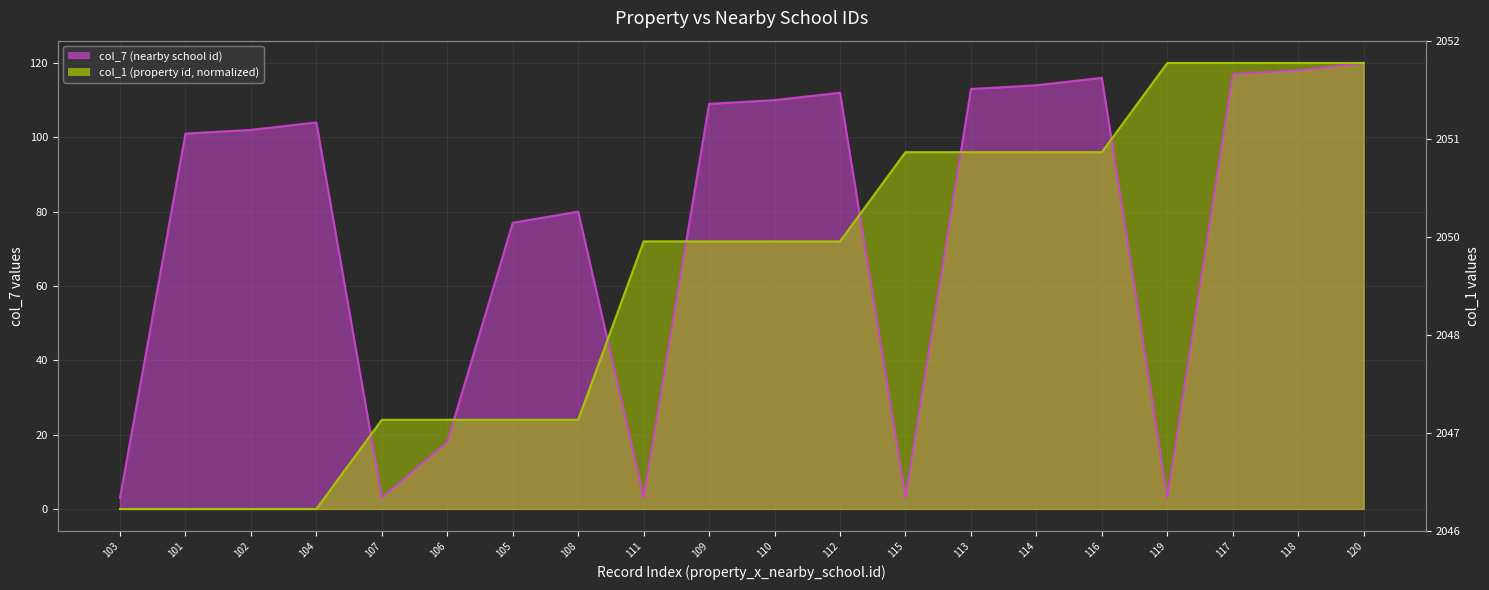

Which category has the highest value across all series?

120